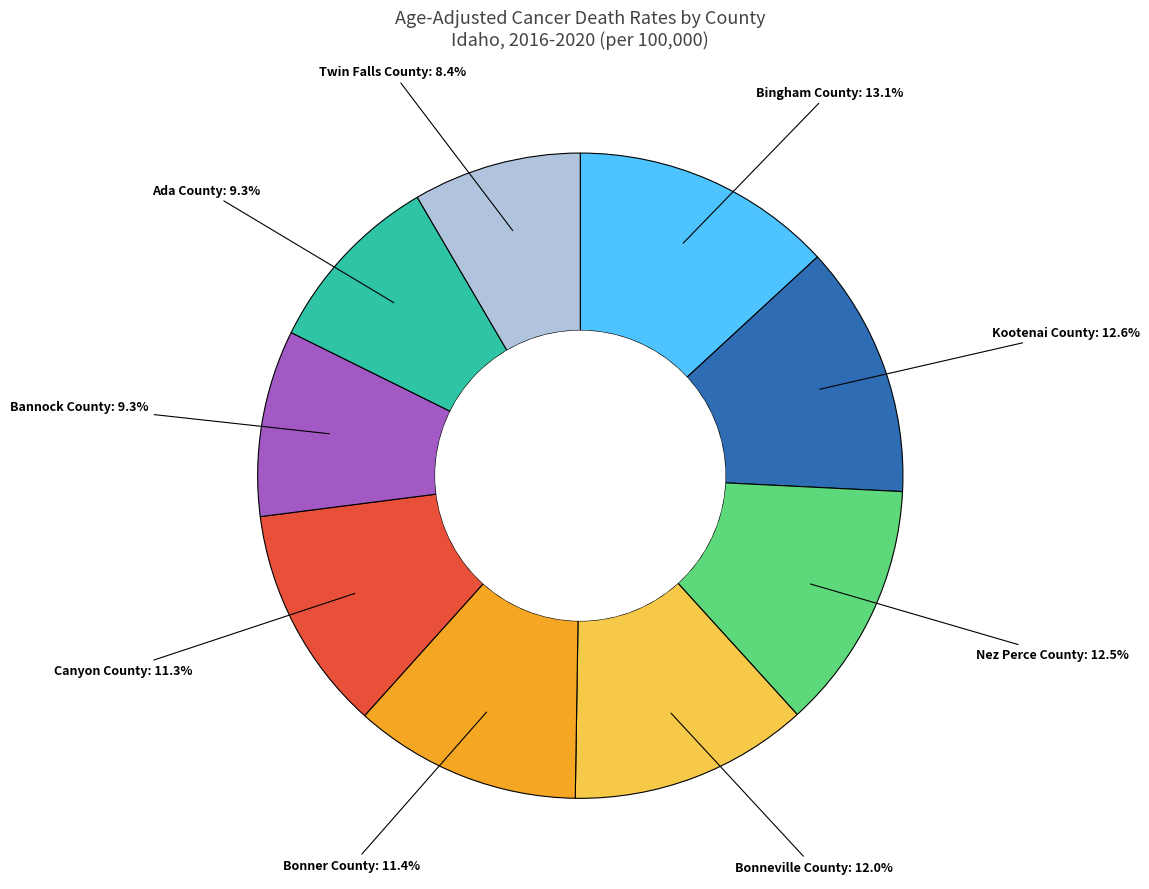

Is there any slice that represents more than half of the pie?

No